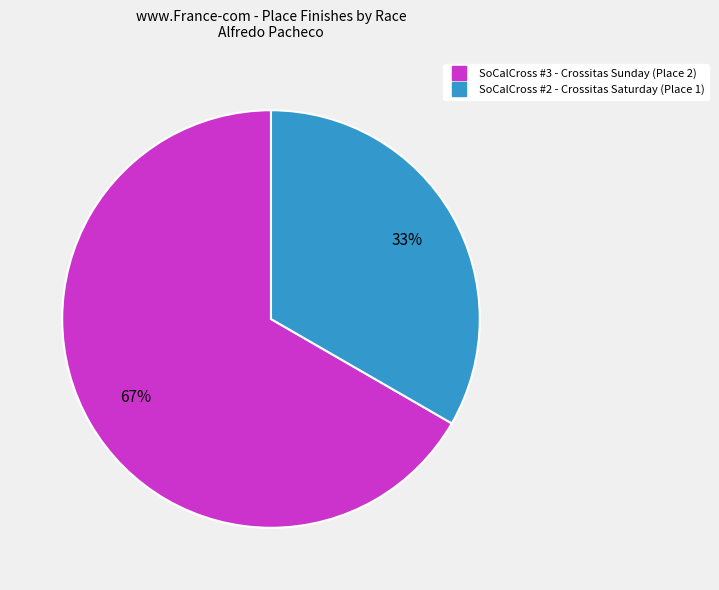

To the nearest percent, what is the average slice percentage?

50%